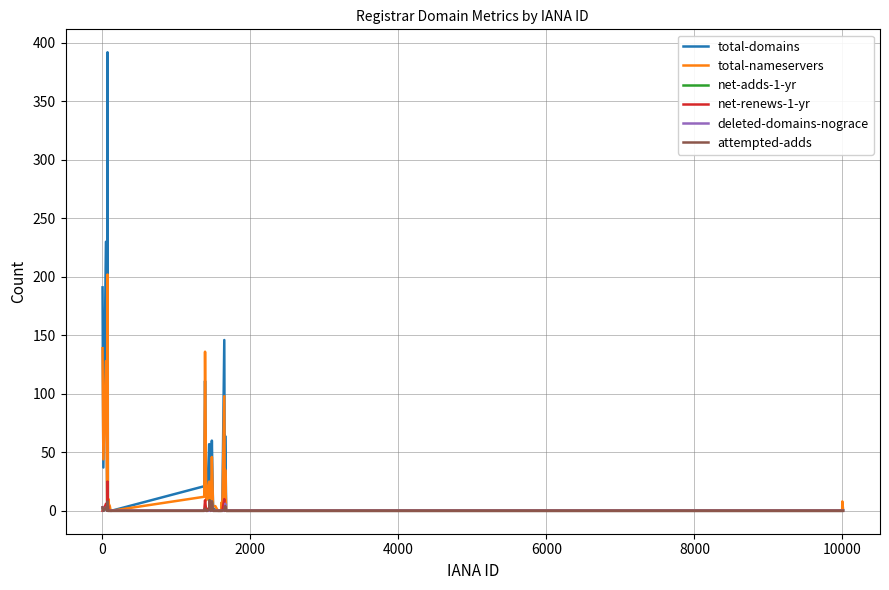

Count the attempted-adds values in the range 0 to 1.

32